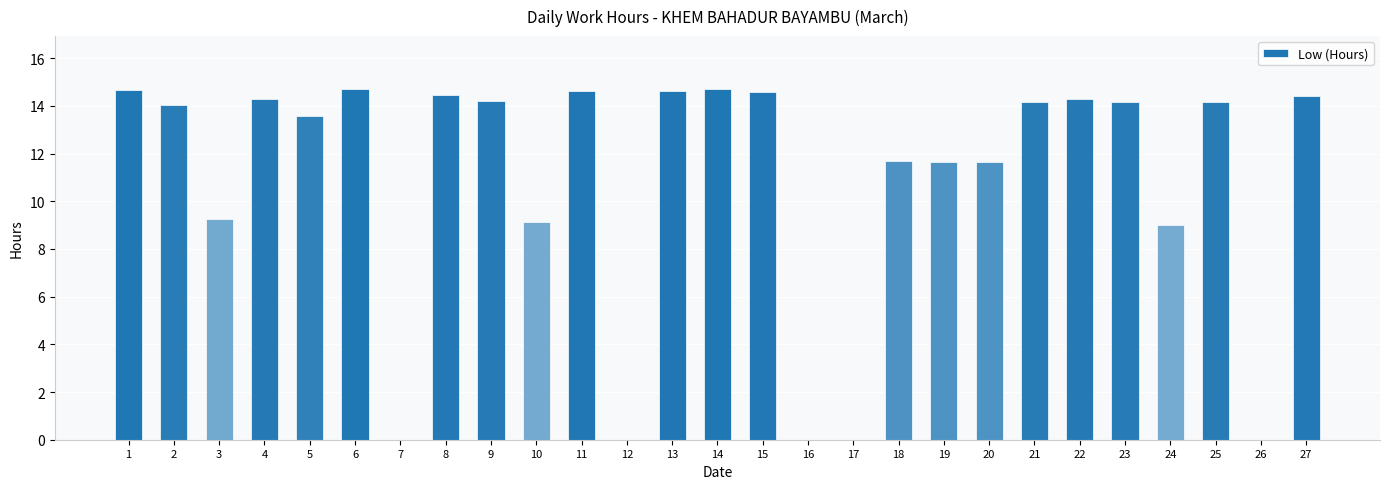

What is the change in value from 12 to 21?

+14.2